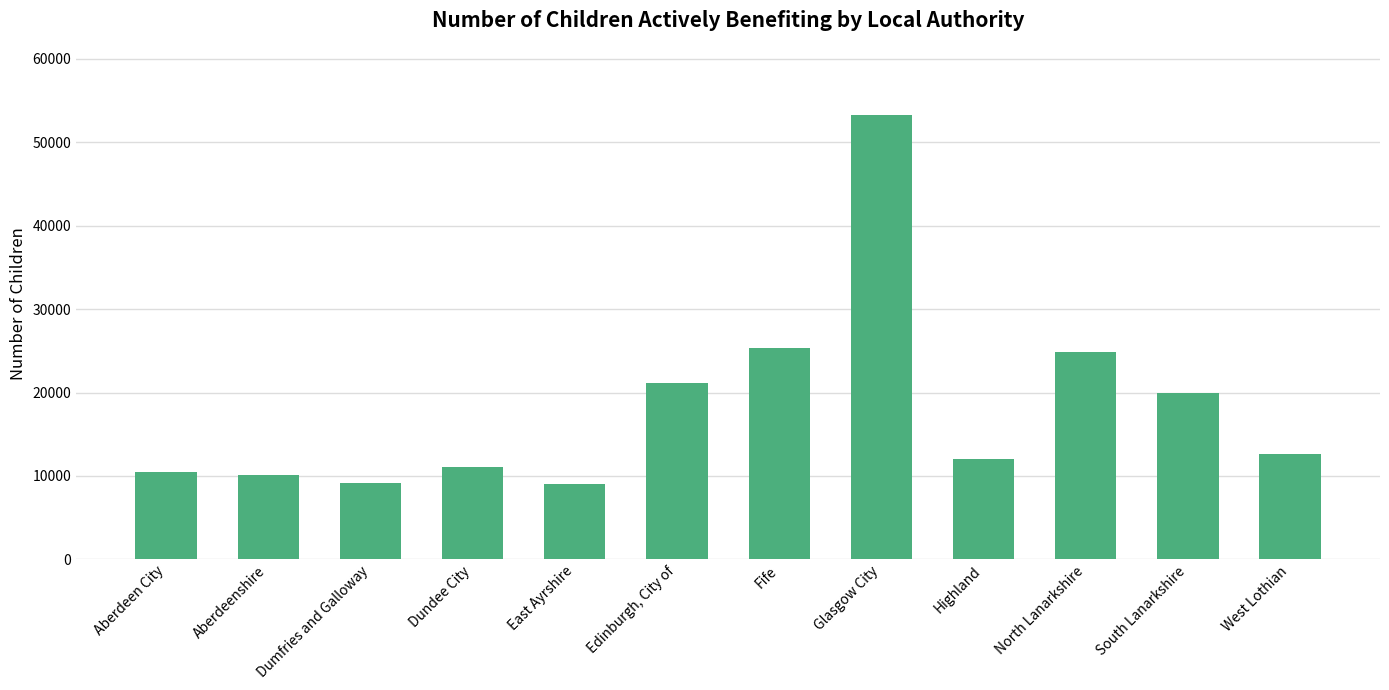

How many data points are less than 12590?

6